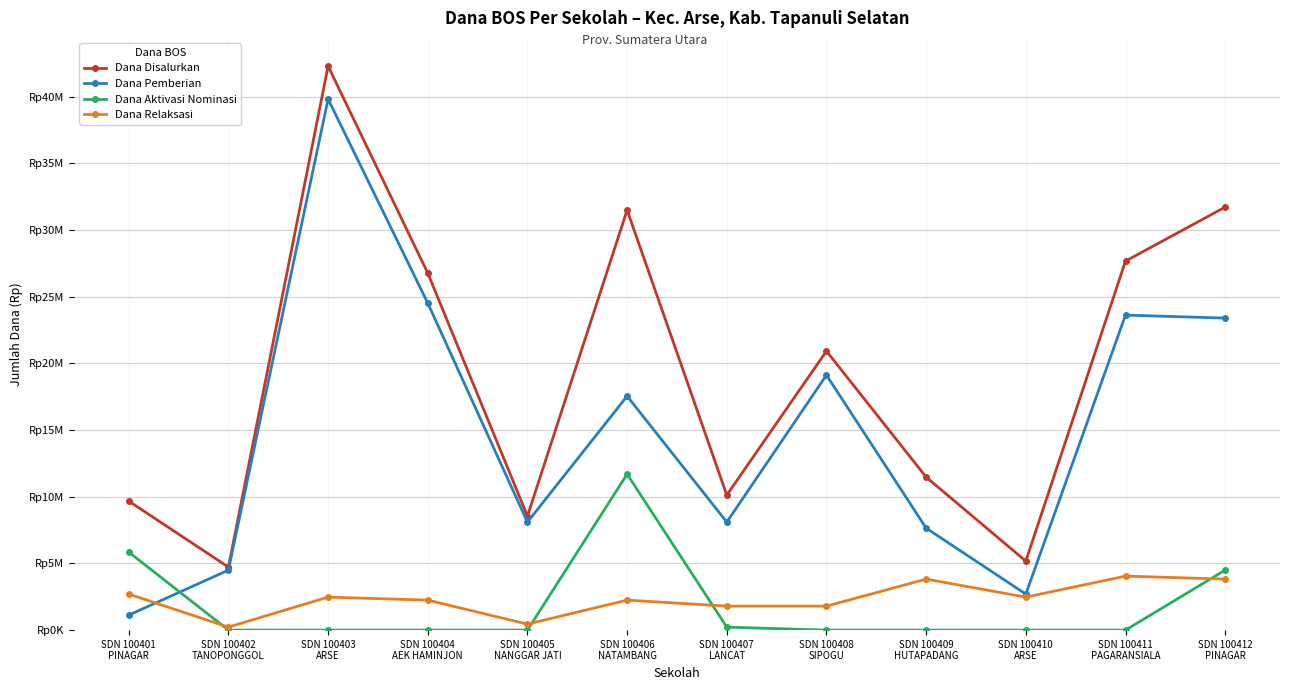

True or false: Dana Pemberian and Dana Disalurkan cross at least once.

False